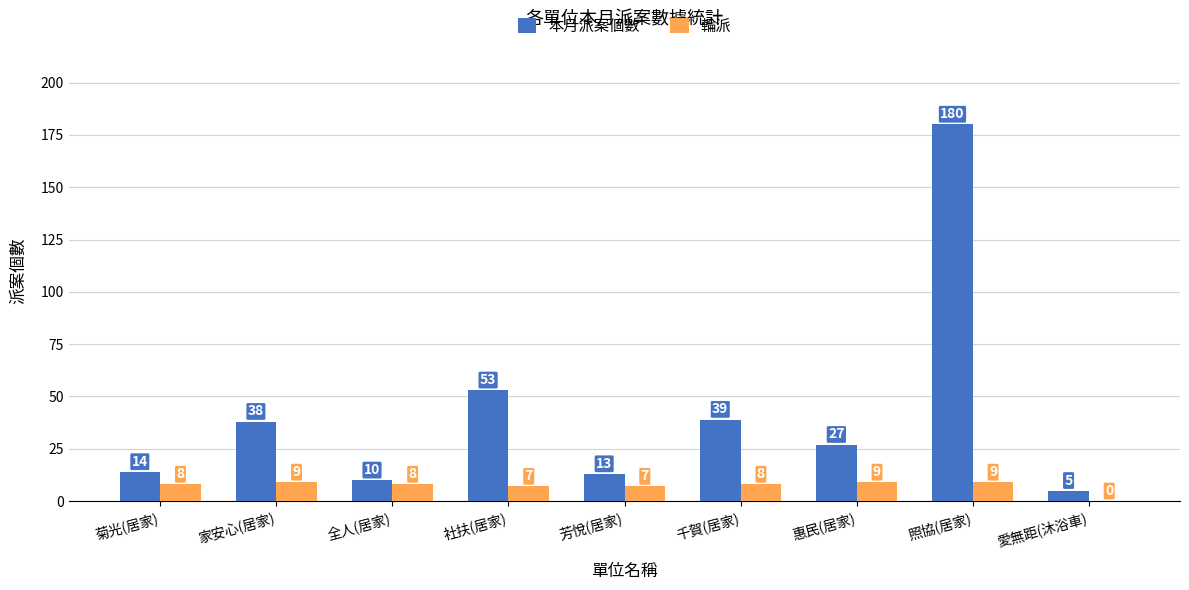

What is the total value across all series at 千賀(居家)?

47